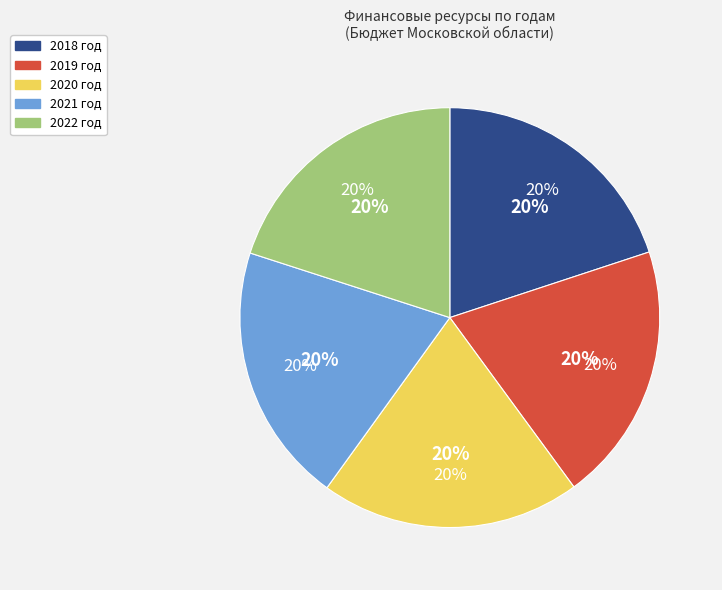

The 2022 год slice represents 20% of the pie. True or false?

True